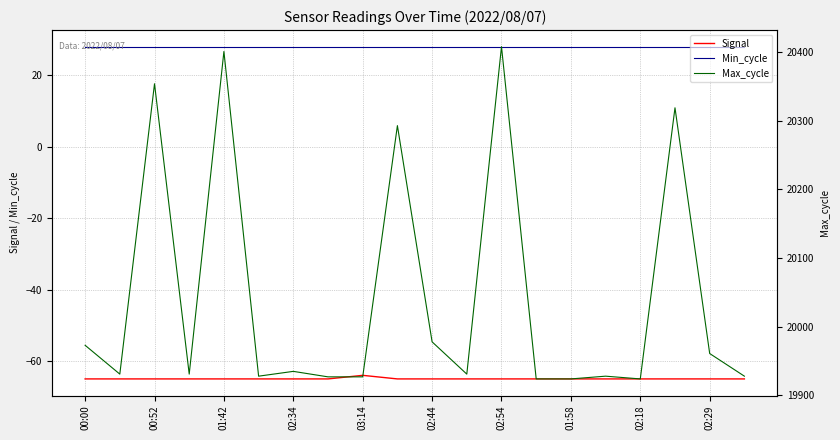

True or false: Max_cycle and Min_cycle intersect in this chart.

False